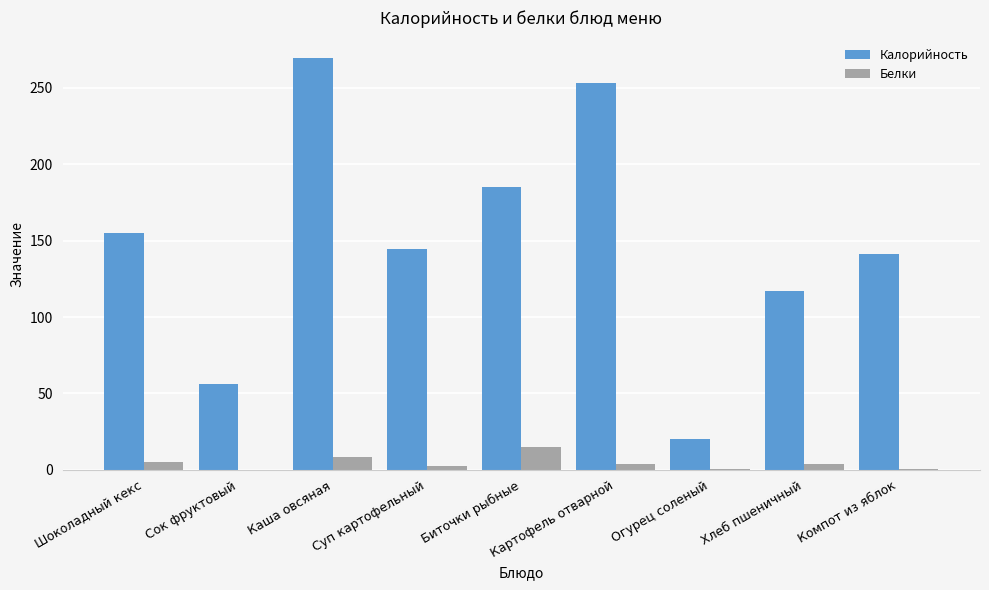

Are the bars horizontal?

No